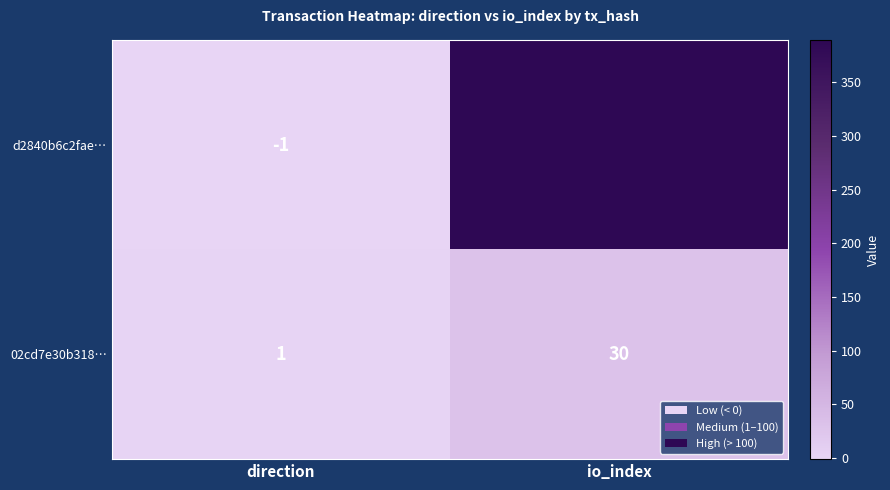

Is it true that 02cd7e30b318… equals 10 at io_index?

False